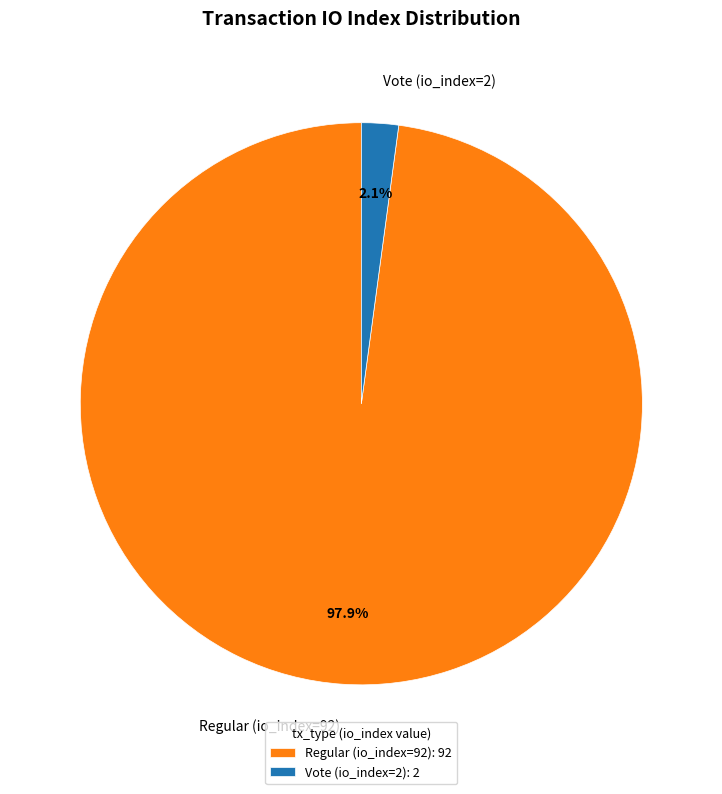

To the nearest percent, what is the combined percentage of Regular (io_index=92) and Vote (io_index=2)?

100%